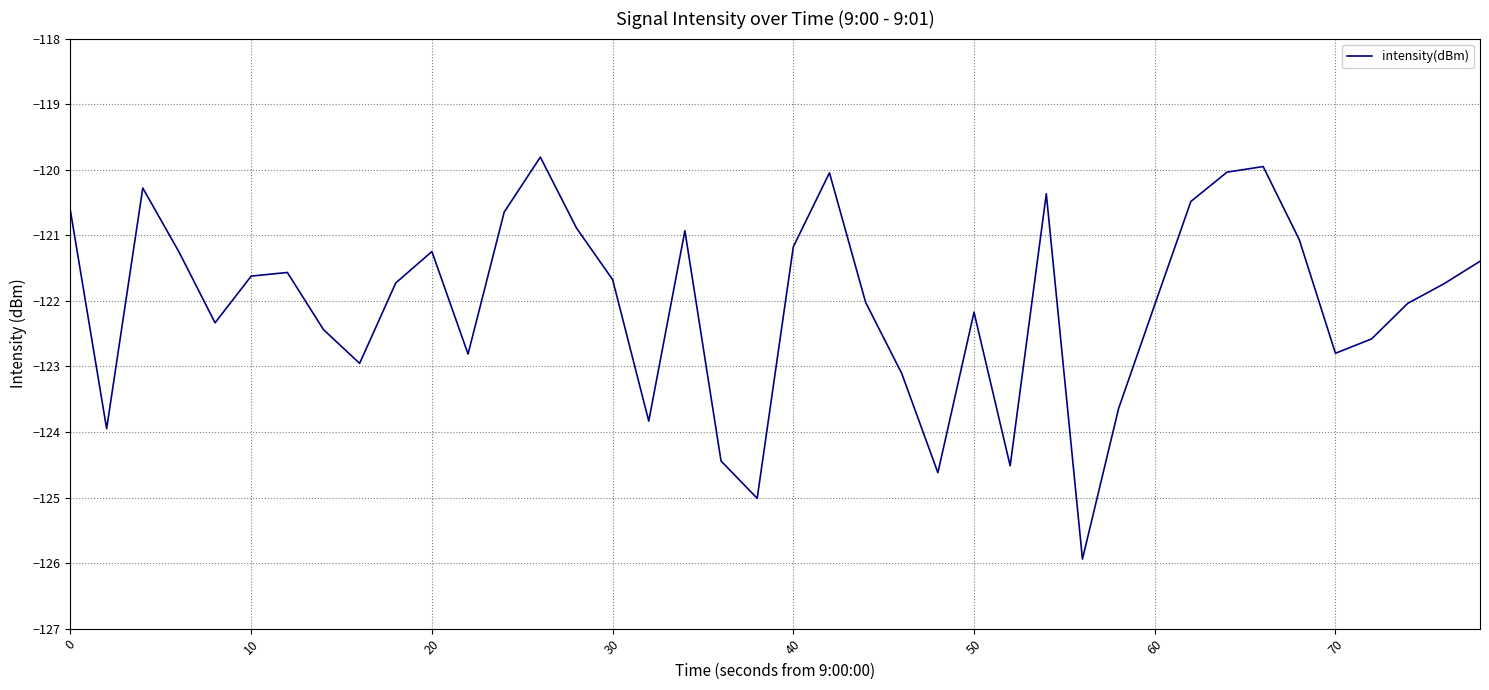

What is the maximum value shown in the chart?

-119.8